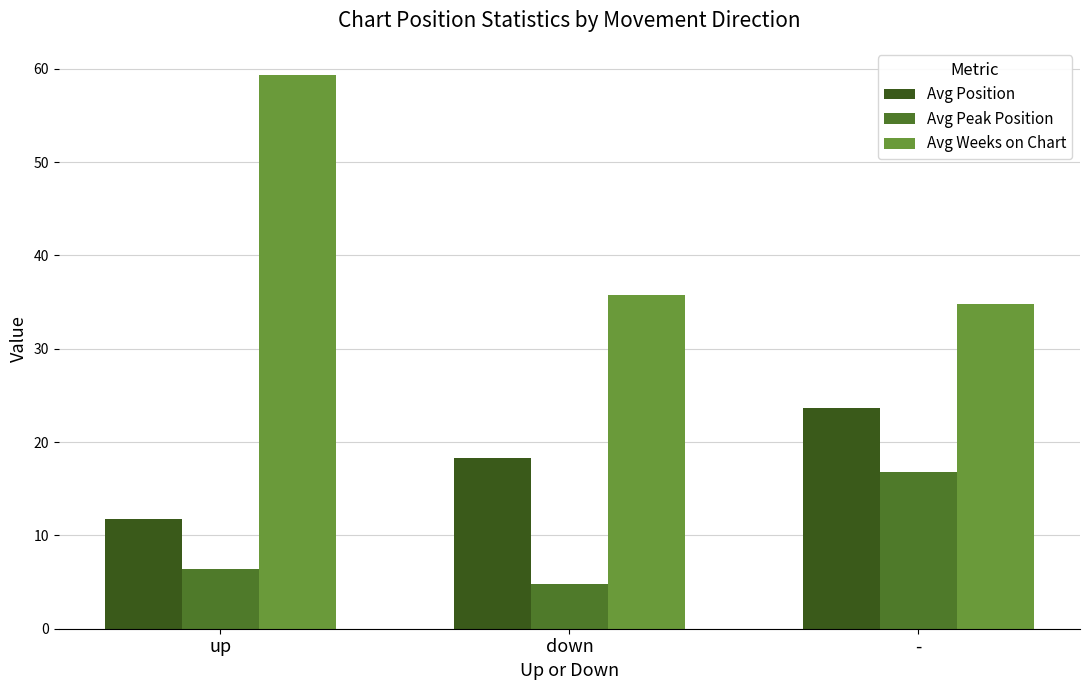

Which series has the largest total across all categories?

Avg Weeks on Chart